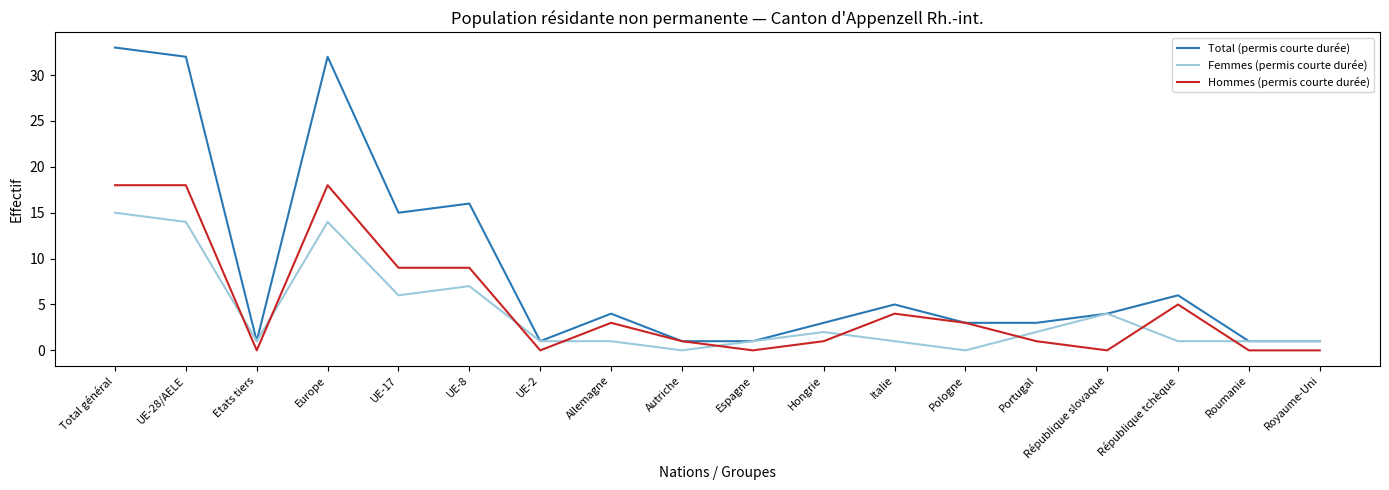

List the series in order of their peak value, lowest first.

Femmes (permis courte durée), Hommes (permis courte durée), Total (permis courte durée)